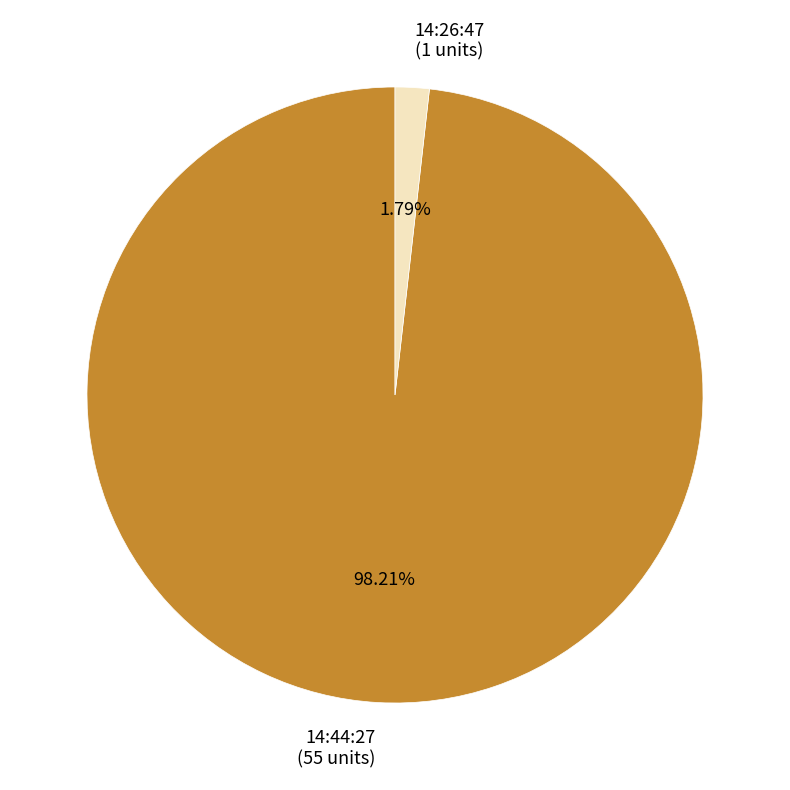

To the nearest percent, what percentage of the pie is 14:44:27?

98%